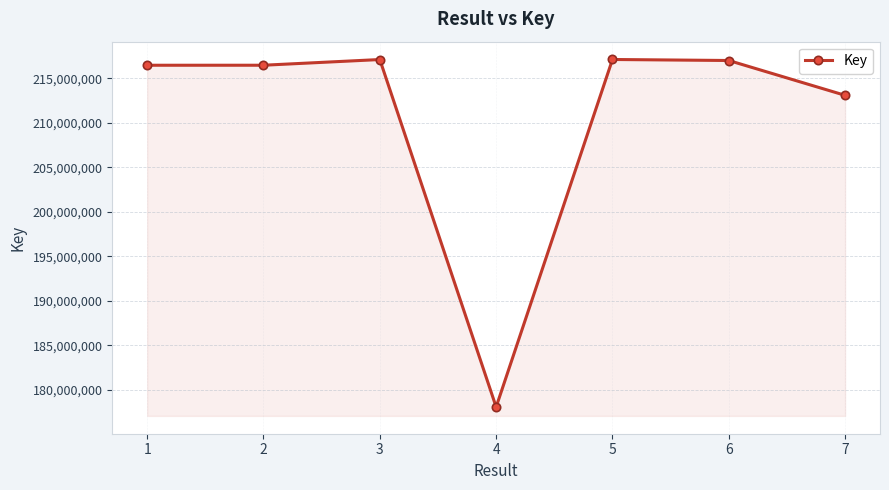

At which label is the value closest to 197597585?

7